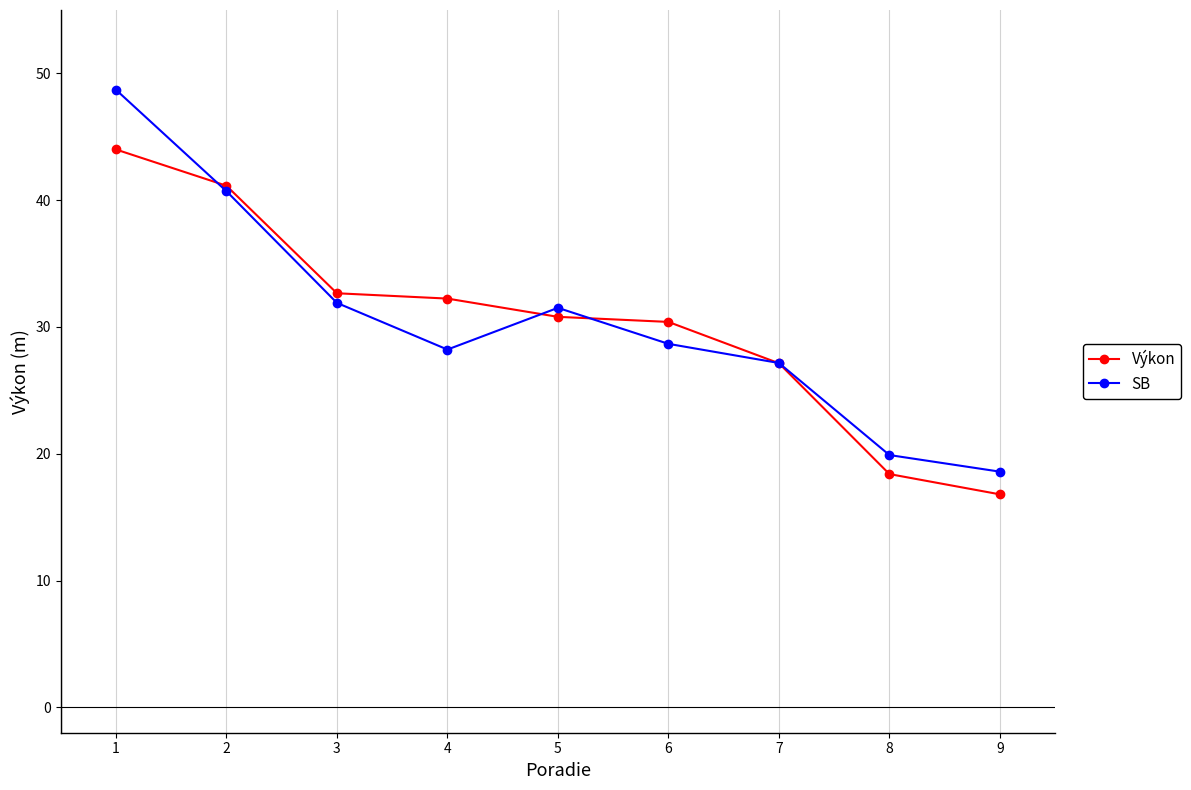

The Výkon series shows 17.0 at 7. True or false?

False